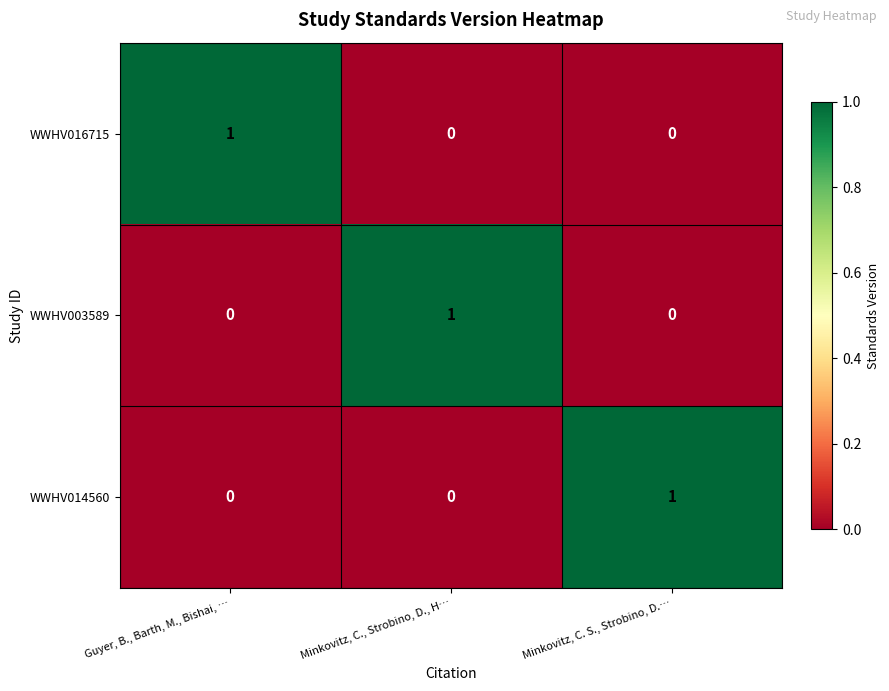

Count the WWHV003589 values in the range 0 to 1.

3